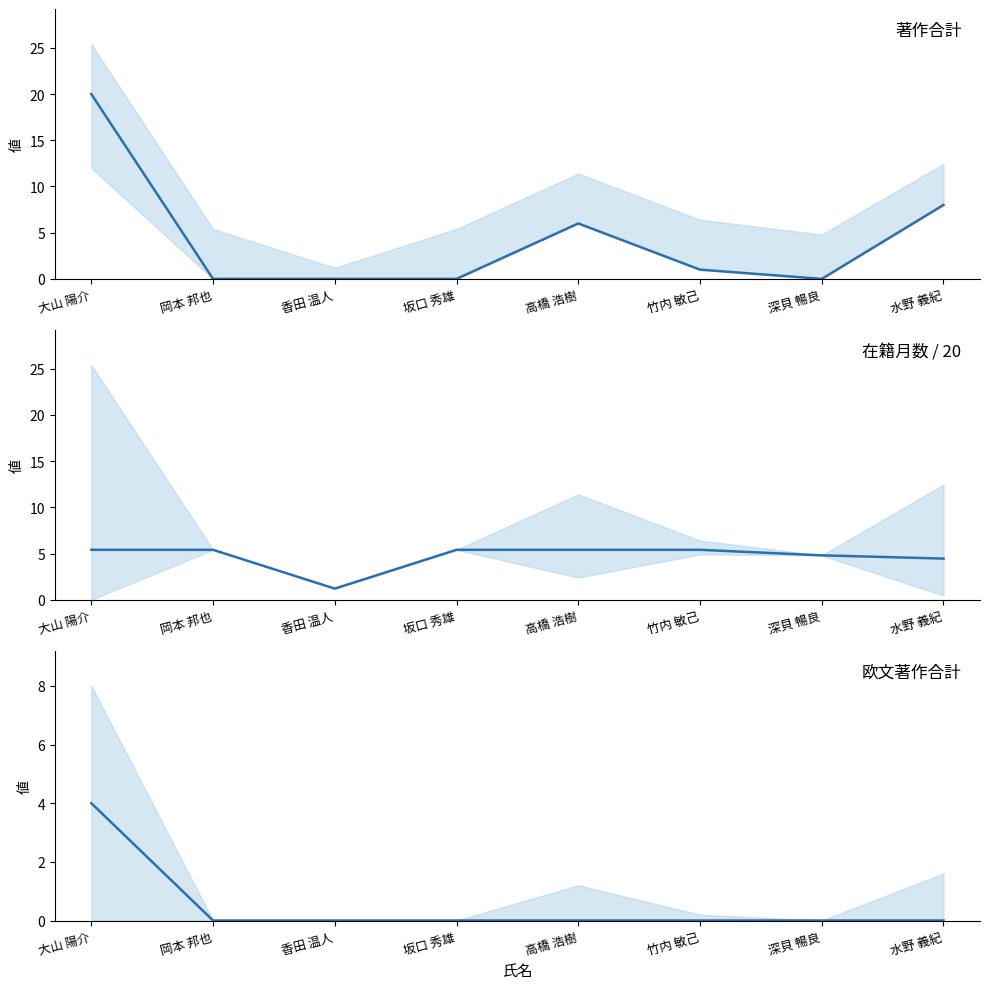

What is the minimum value for 在籍月数 / 20?

1.2